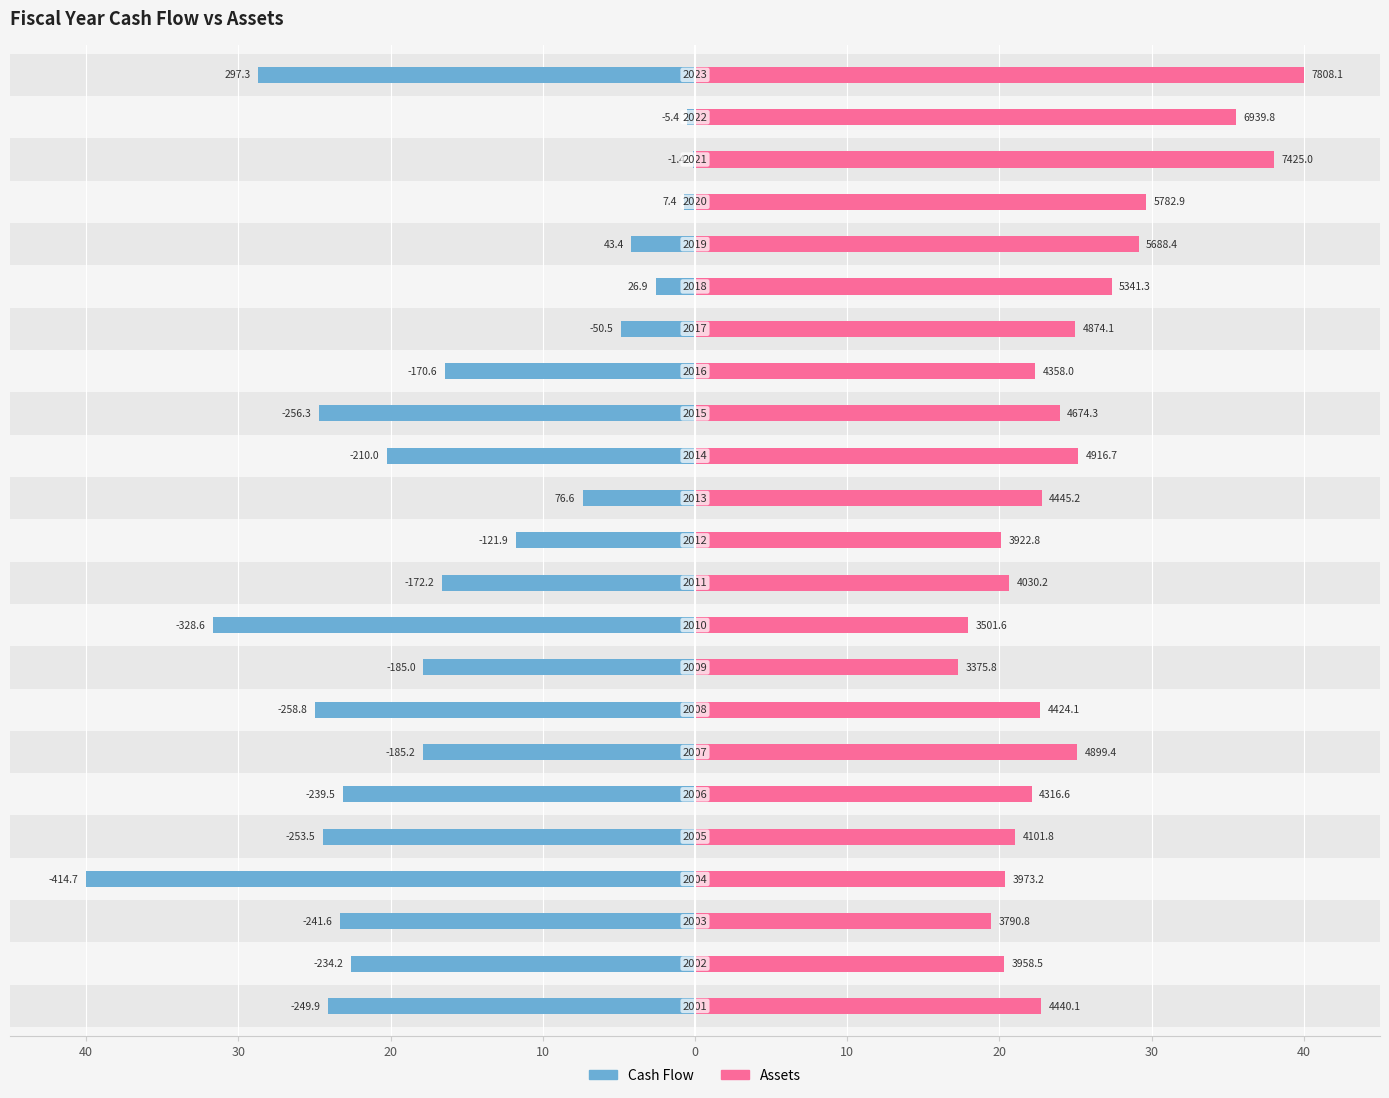

Rank the series at 20 from lowest to highest value.

Assets, Cash Flow